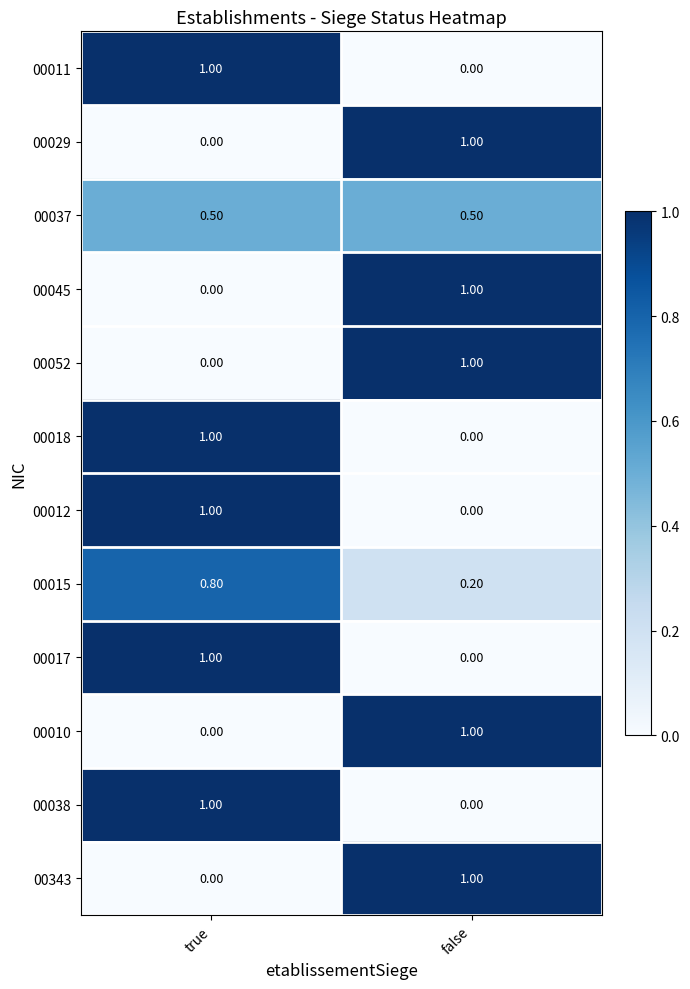

At which category is the sum across all series the highest?

true